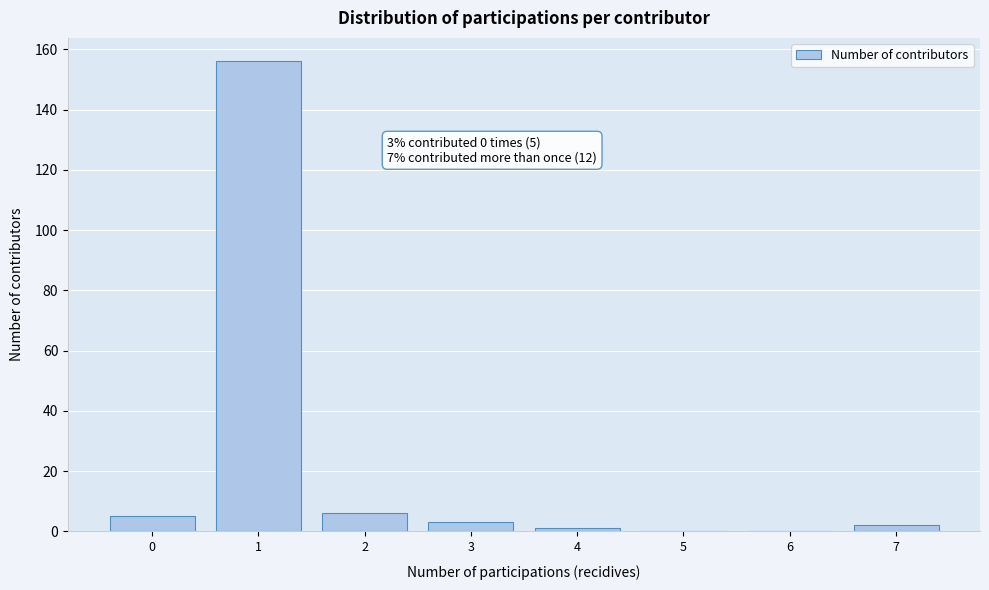

Reading right to left, extract all data points from this chart.

7=2	6=0	5=0	4=1	3=3	2=6	1=156	0=5